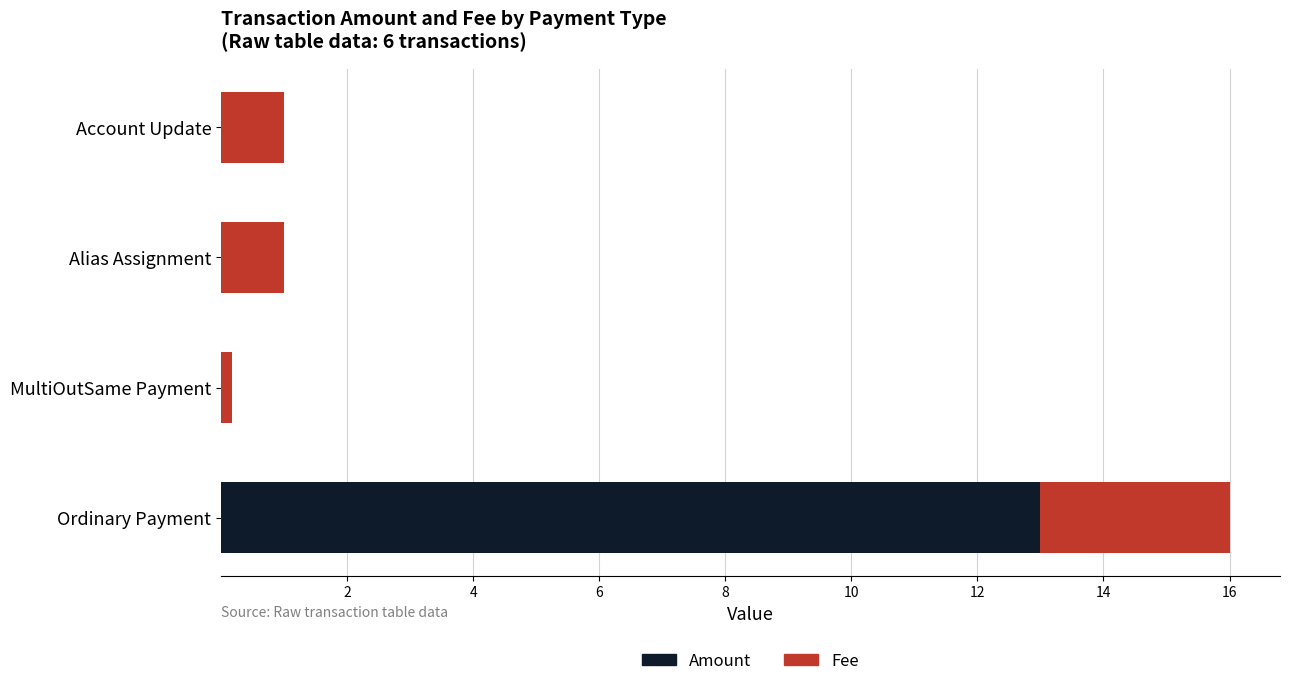

What is the sum of the Amount values at Account Update and Ordinary Payment?

13.0